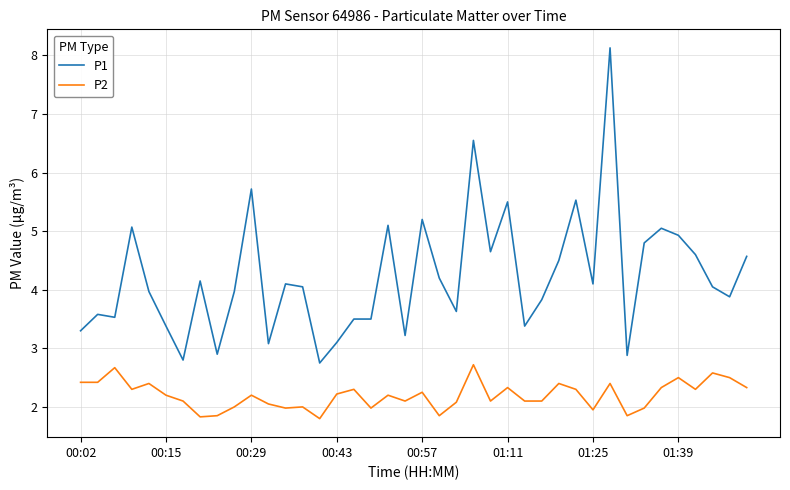

True or false: P1 and P2 cross at least once.

False